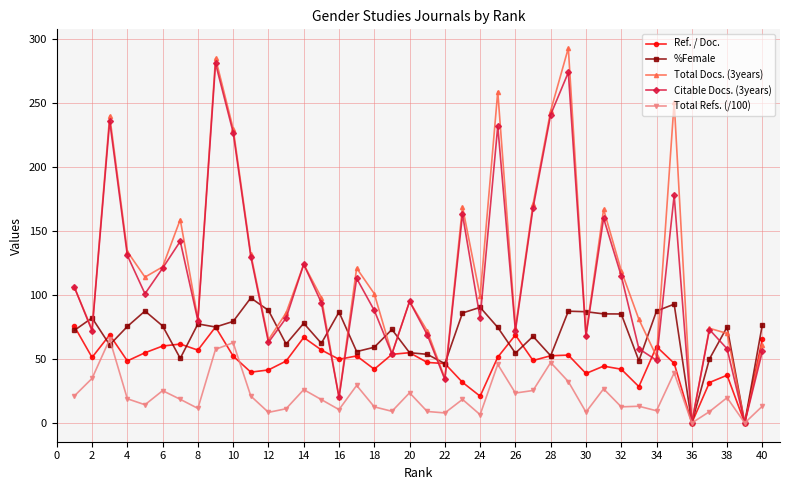

What is the greatest value displayed?

293.0